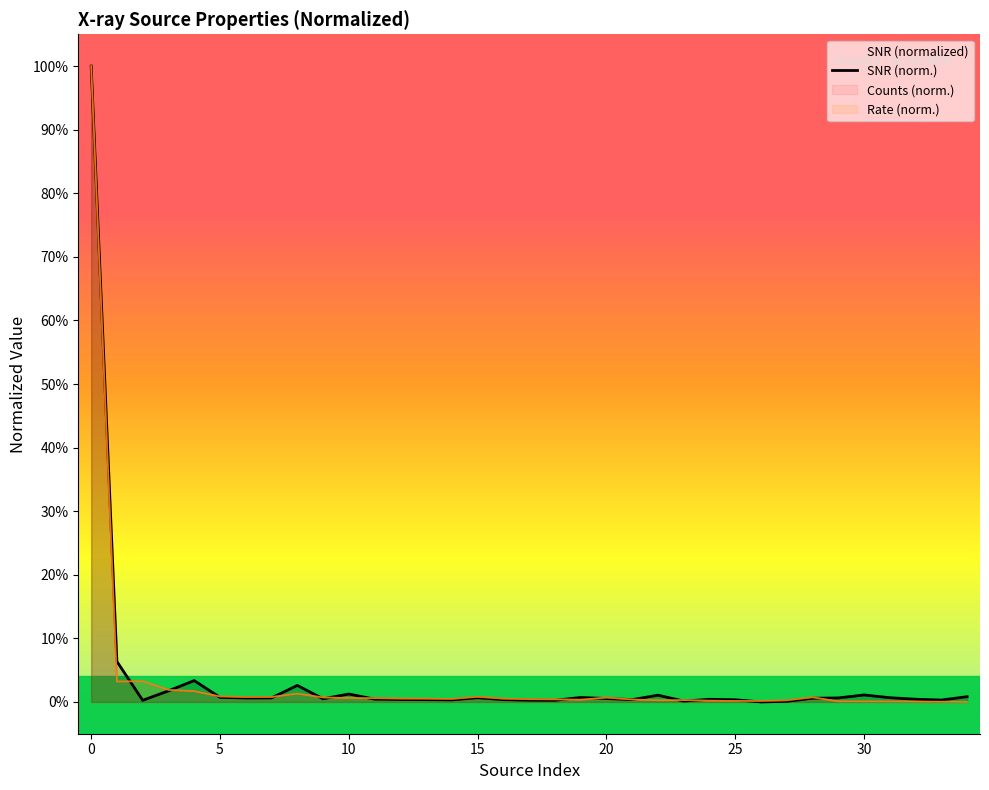

How many lines are shown in the chart?

1